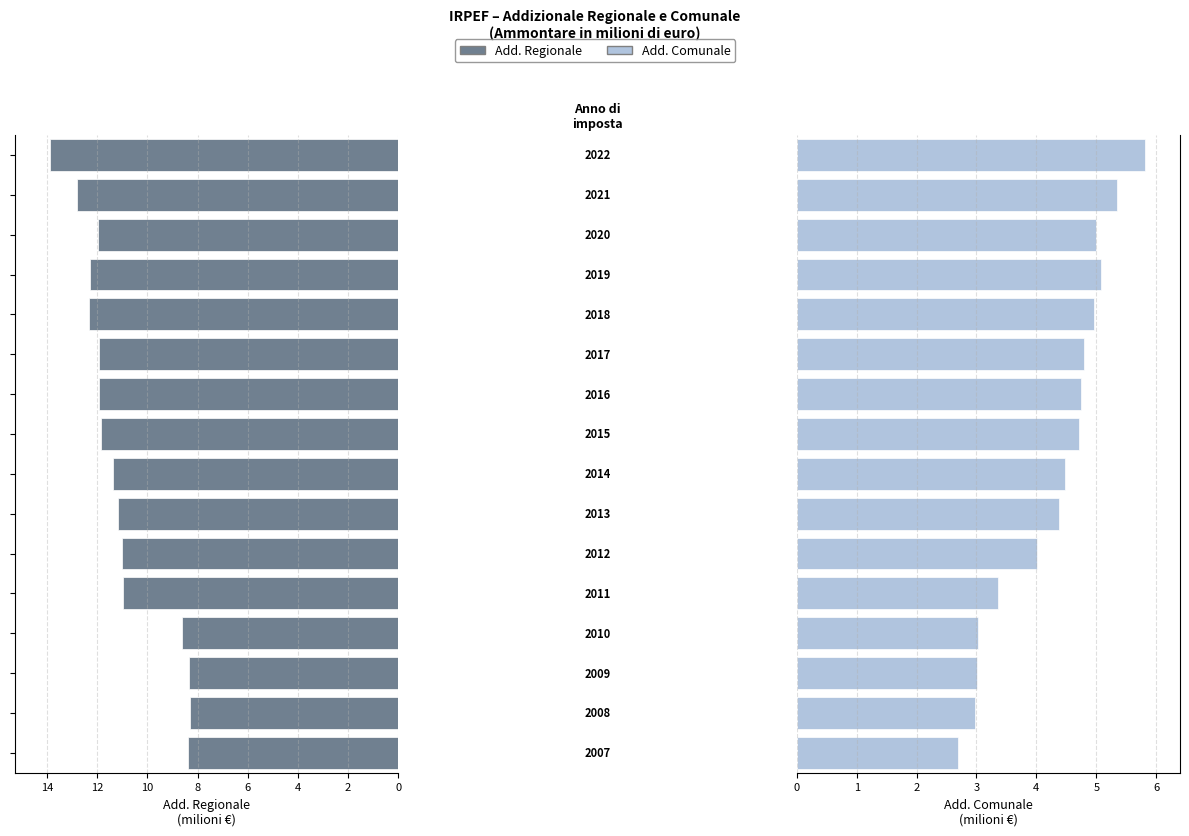

Is the value of Add. Regionale at 11 greater than the value of Add. Comunale at 9?

Yes